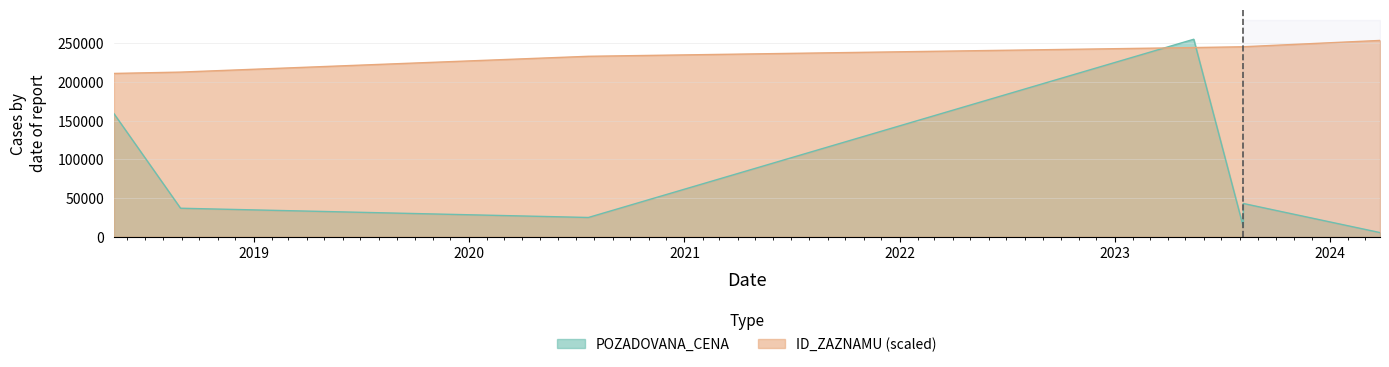

What is the difference between the second highest and second lowest values in the POZADOVANA_CENA series?

146200.0